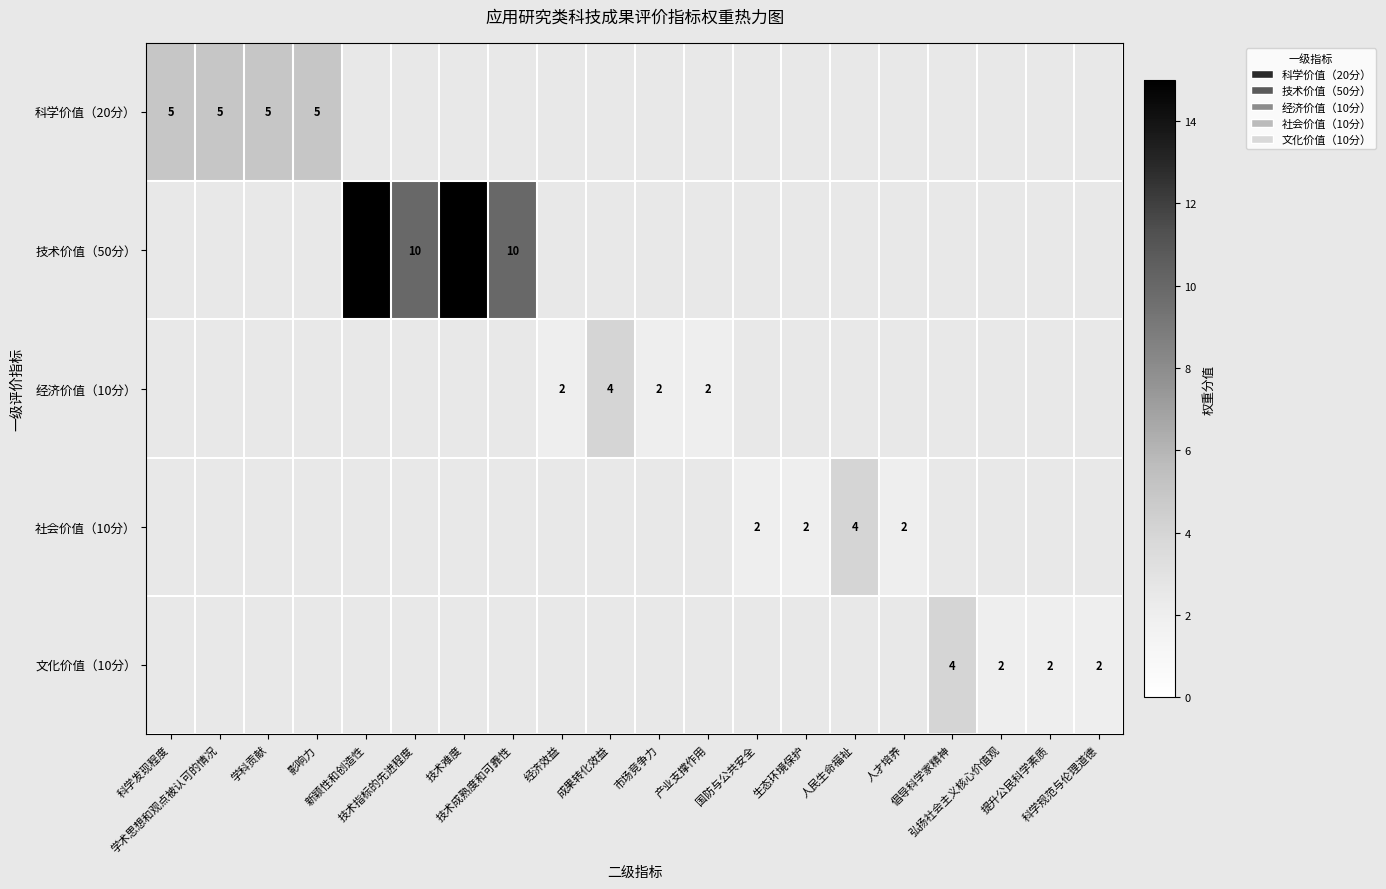

How many series are shown in this chart?

5